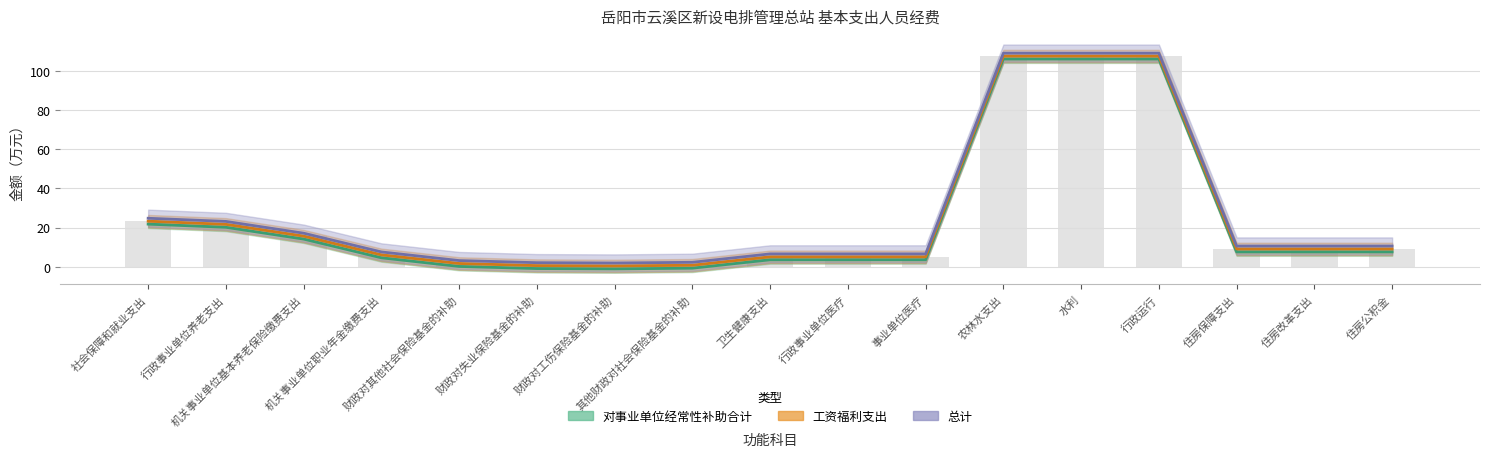

What position from the right is 行政事业单位养老支出?

16